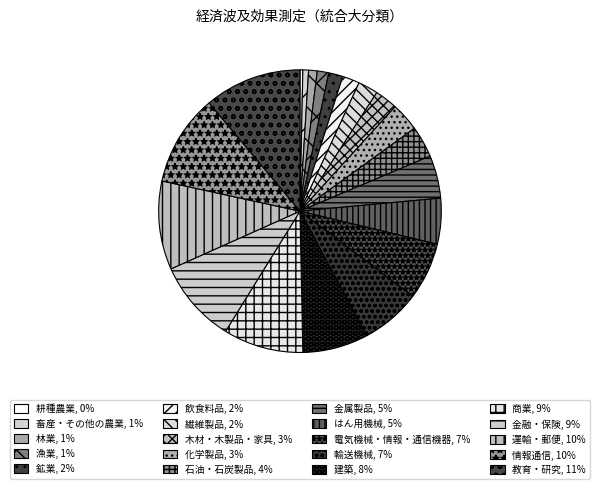

Is it true that 商業 is 9% of the pie?

True